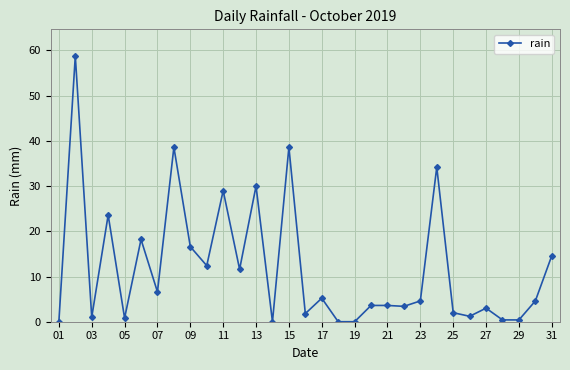

How many lines are shown in the chart?

1